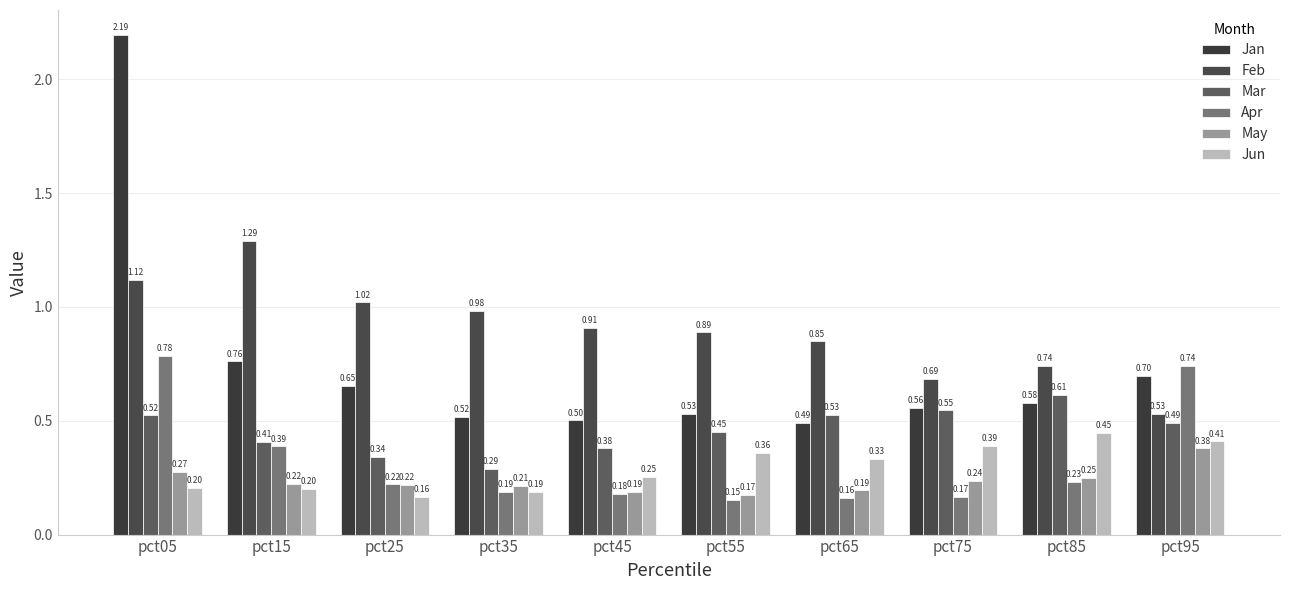

Does the chart contain any negative values?

No